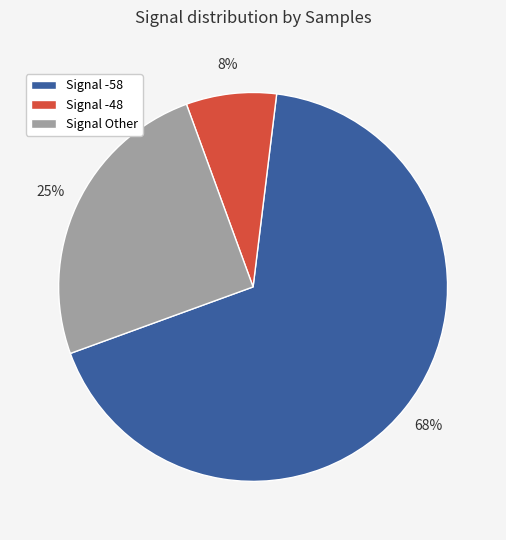

How many slices are in this pie chart?

3